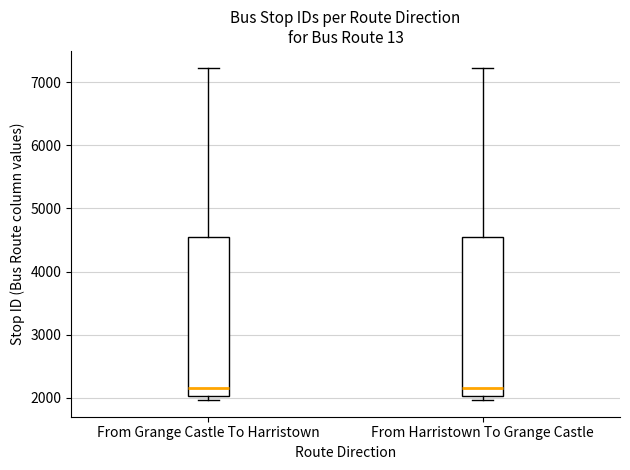

Reading left to right, transcribe this box plot: for each box, give where its median line is, the range the box spans, and where its two whiskers end, as read against the y-axis. The values are not printed on the chart, so give them approximately, as read against the axis.

From Grange Castle To Harristown: median 2200, box 2000 to 4600, whiskers 2000 (just below the box's lower edge) to 7200
From Harristown To Grange Castle: median 2200, box 2000 to 4600, whiskers 2000 (just below the box's lower edge) to 7200